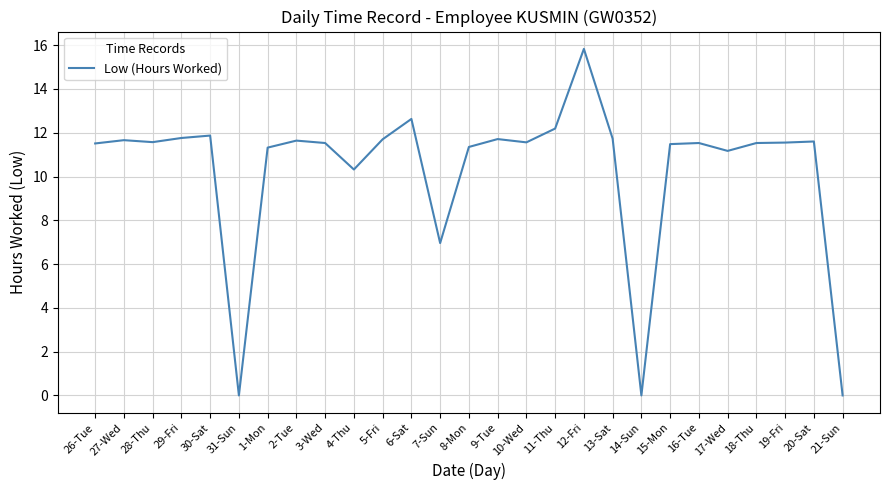

True or false: the data shows 19.2 at 10-Wed.

False